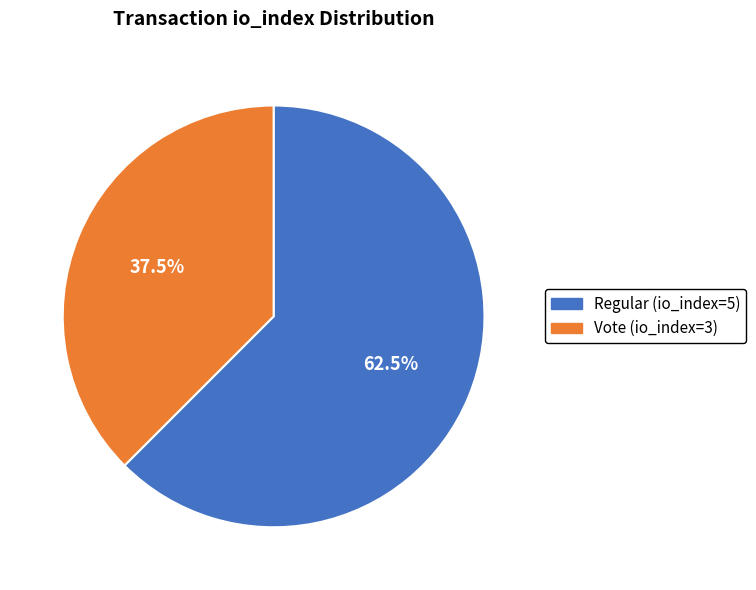

What is the total percentage of Vote (io_index=3) and Regular (io_index=5)?

100.0%